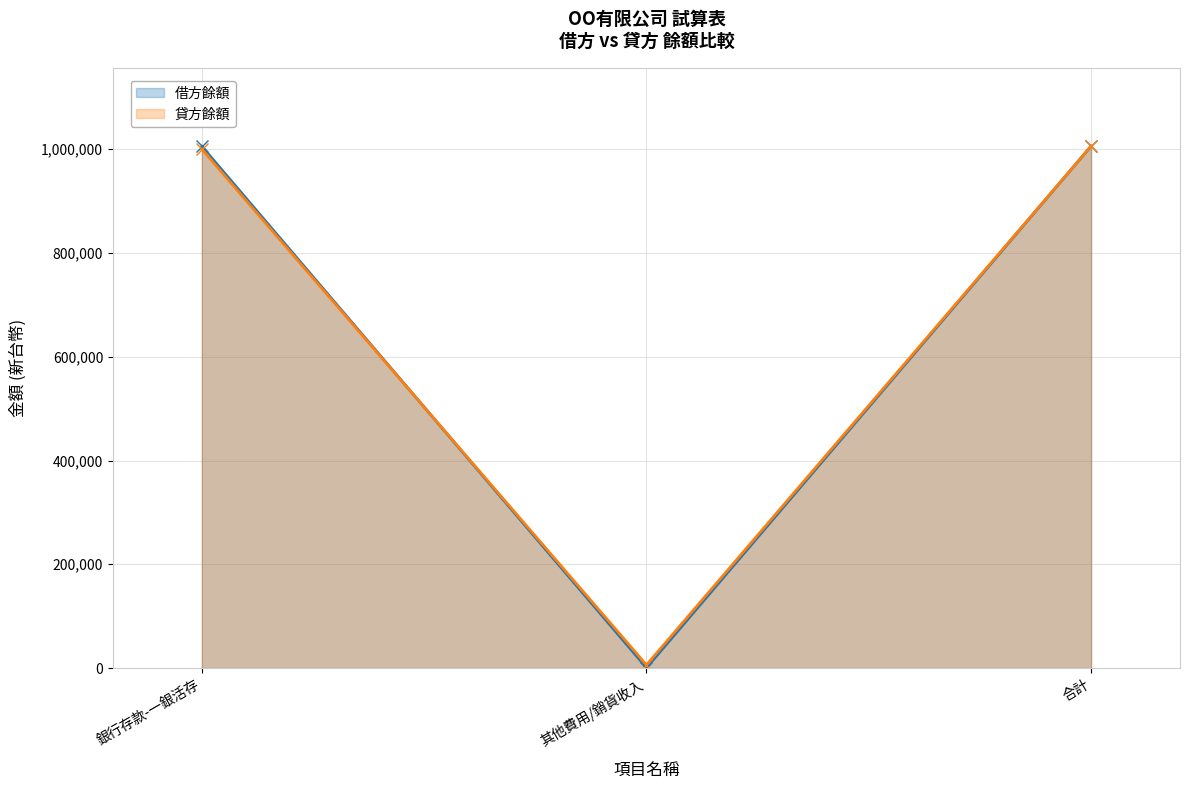

Reading left to right, transcribe all the data shown in this chart.

借方餘額: 銀行存款-一銀活存=1005500	其他費用/銷貨收入=500	合計=1006000
貸方餘額: 銀行存款-一銀活存=1000000	其他費用/銷貨收入=6000	合計=1006000